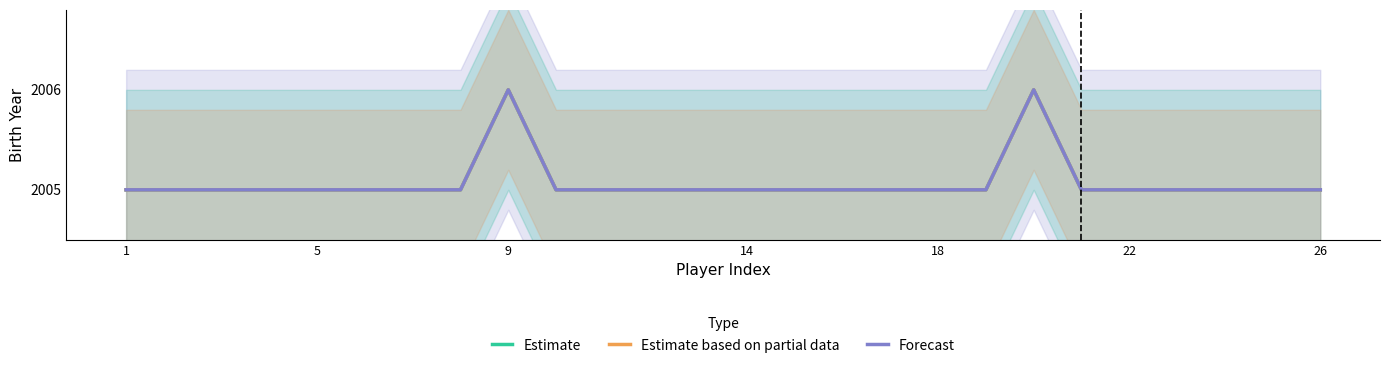

True or false: Estimate has a value of 2005 at 15.

True